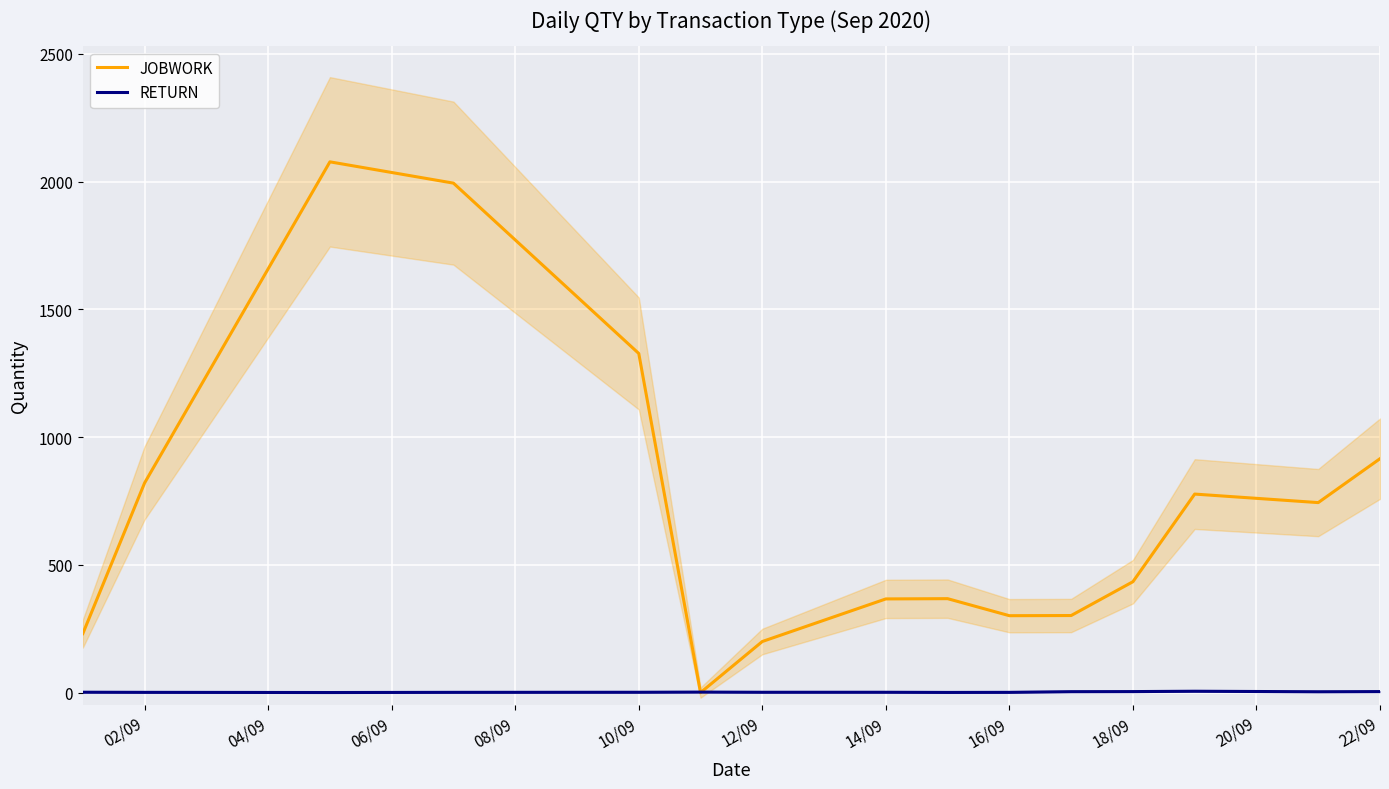

List the series in order of their overall mean, highest first.

JOBWORK, RETURN